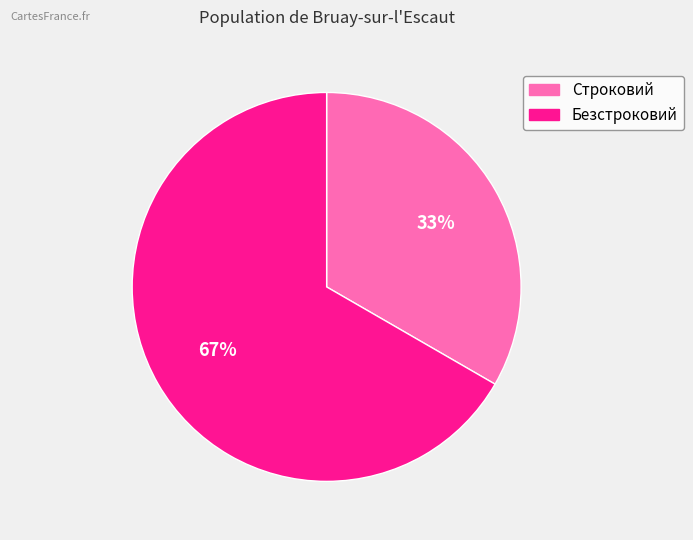

What is the largest slice in the pie chart?

Безстроковий